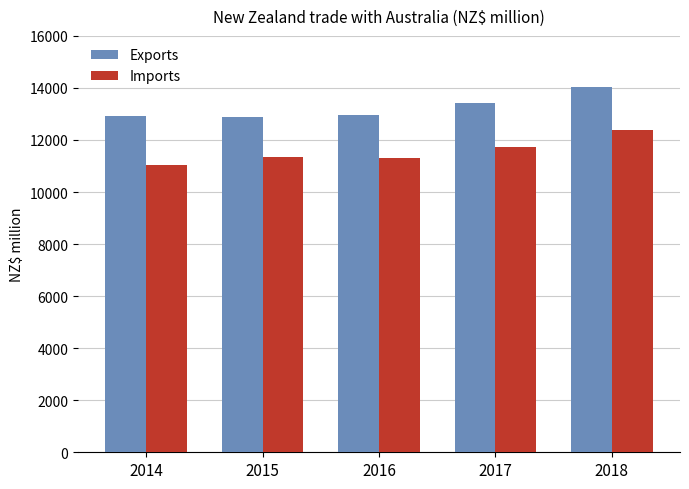

True or false: Imports has a value of 11354.1 at 2015.

True